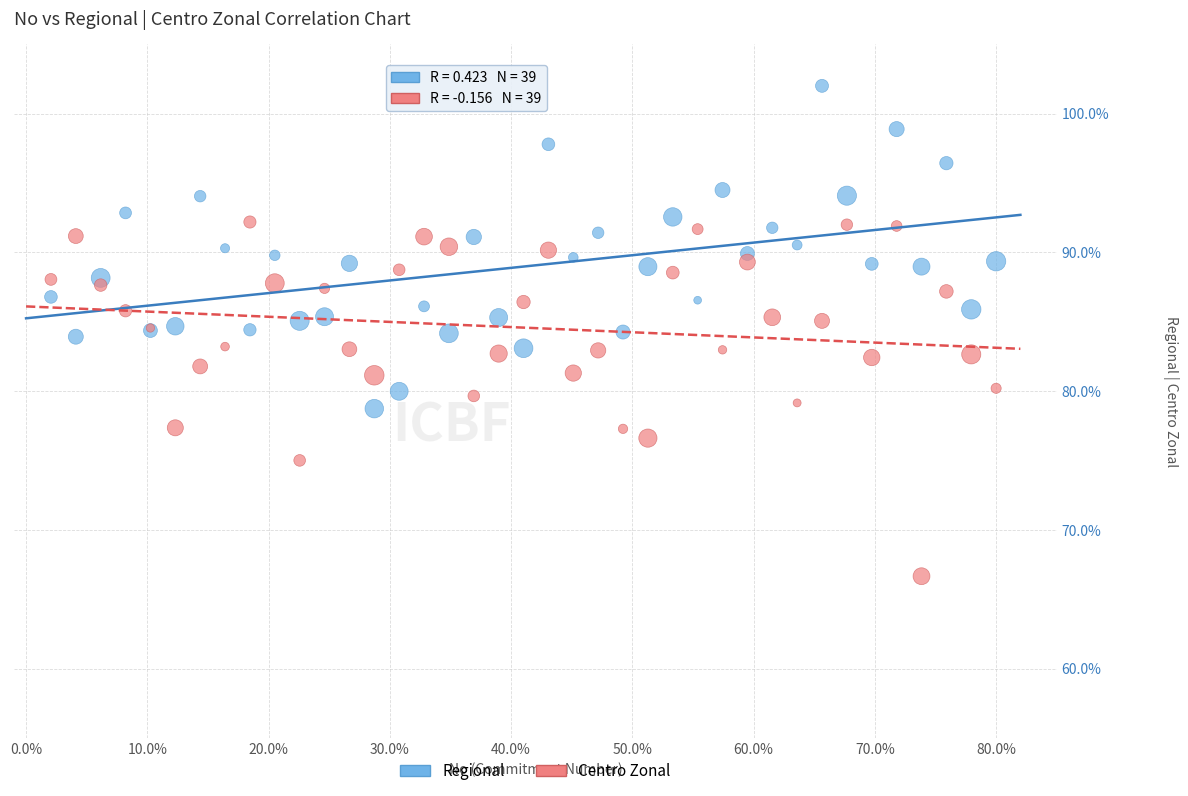

Which series has the largest Y range (max minus min)?

Centro Zonal